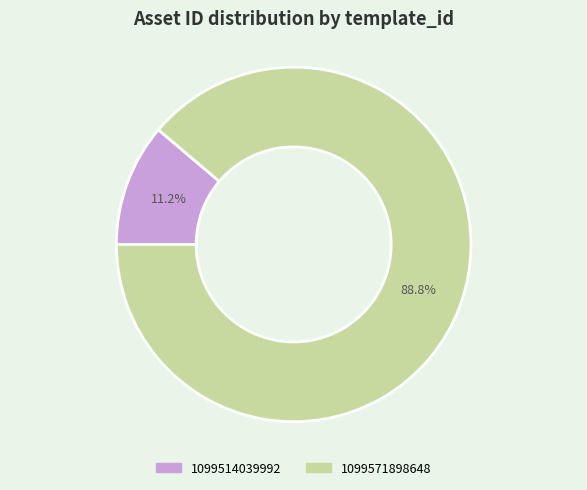

What is the smallest slice in the pie chart?

1099514039992